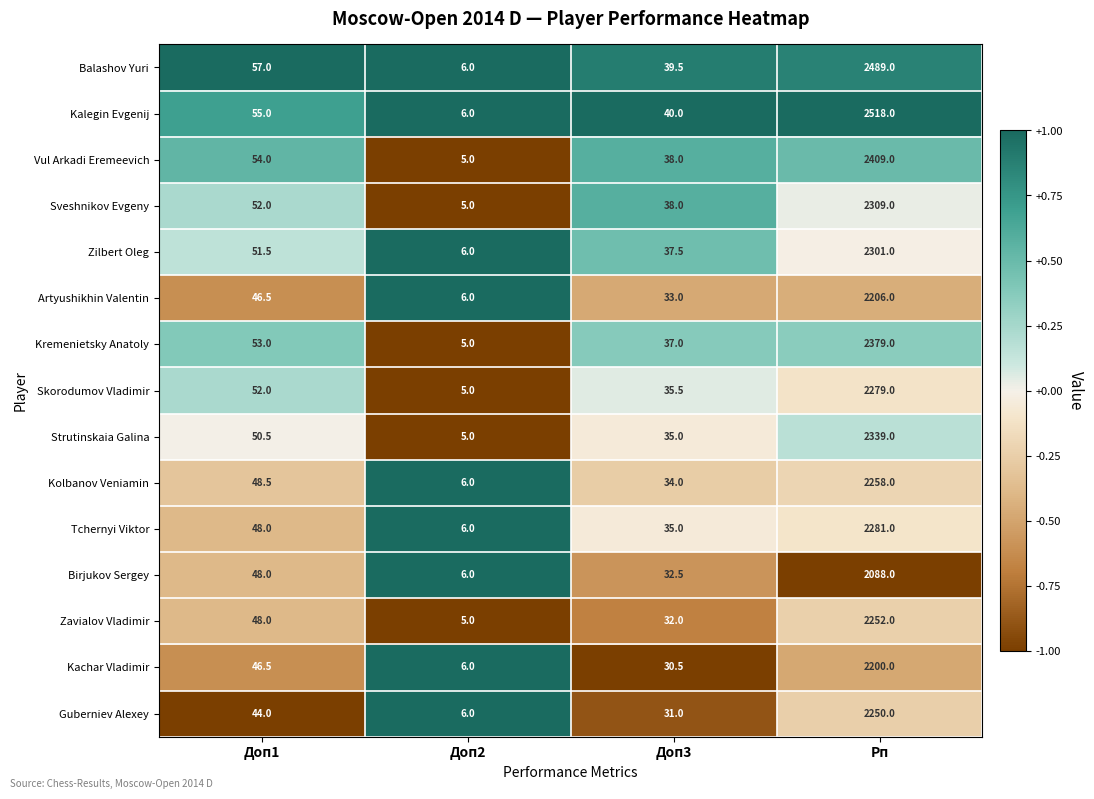

Is it true that Zilbert Oleg equals 37.5 at Доп3?

True